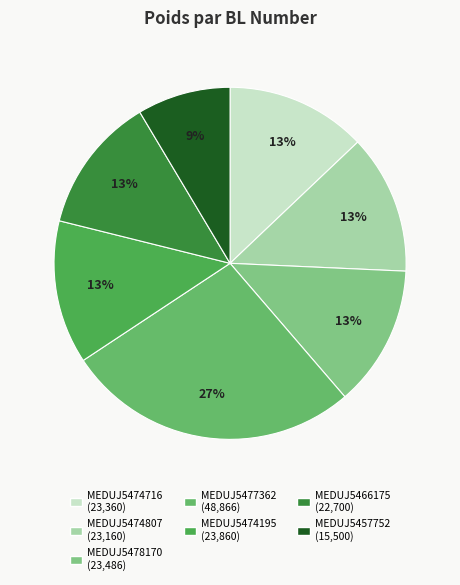

Between MEDUJ5466175 and MEDUJ5474716, which is larger?

MEDUJ5474716